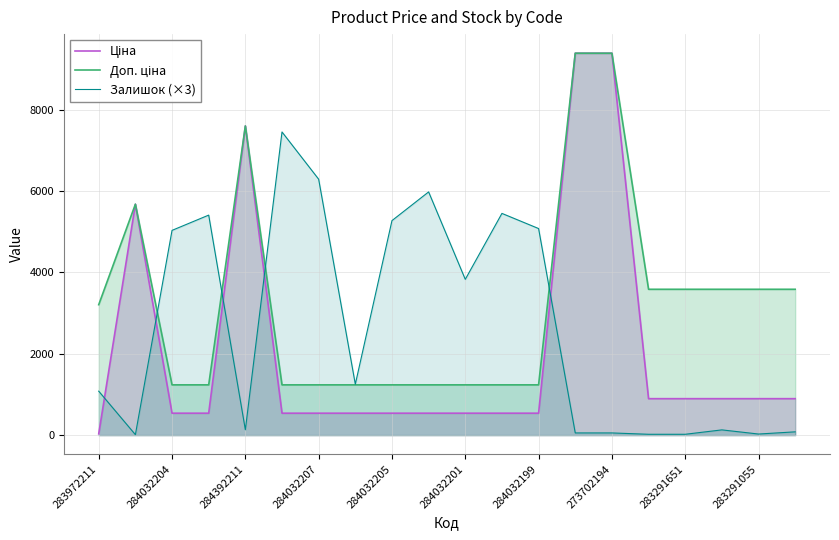

How many lines are shown in the chart?

3